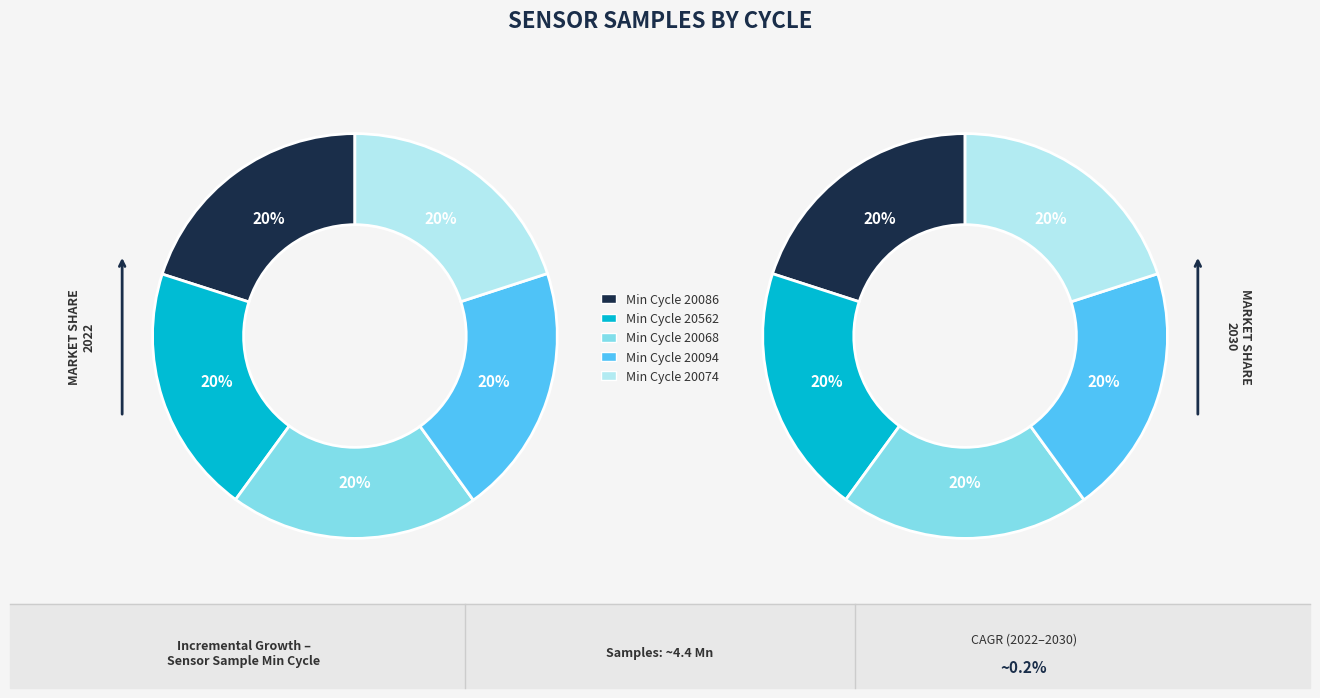

To the nearest percent, what percentage of the pie is 20562?

20%